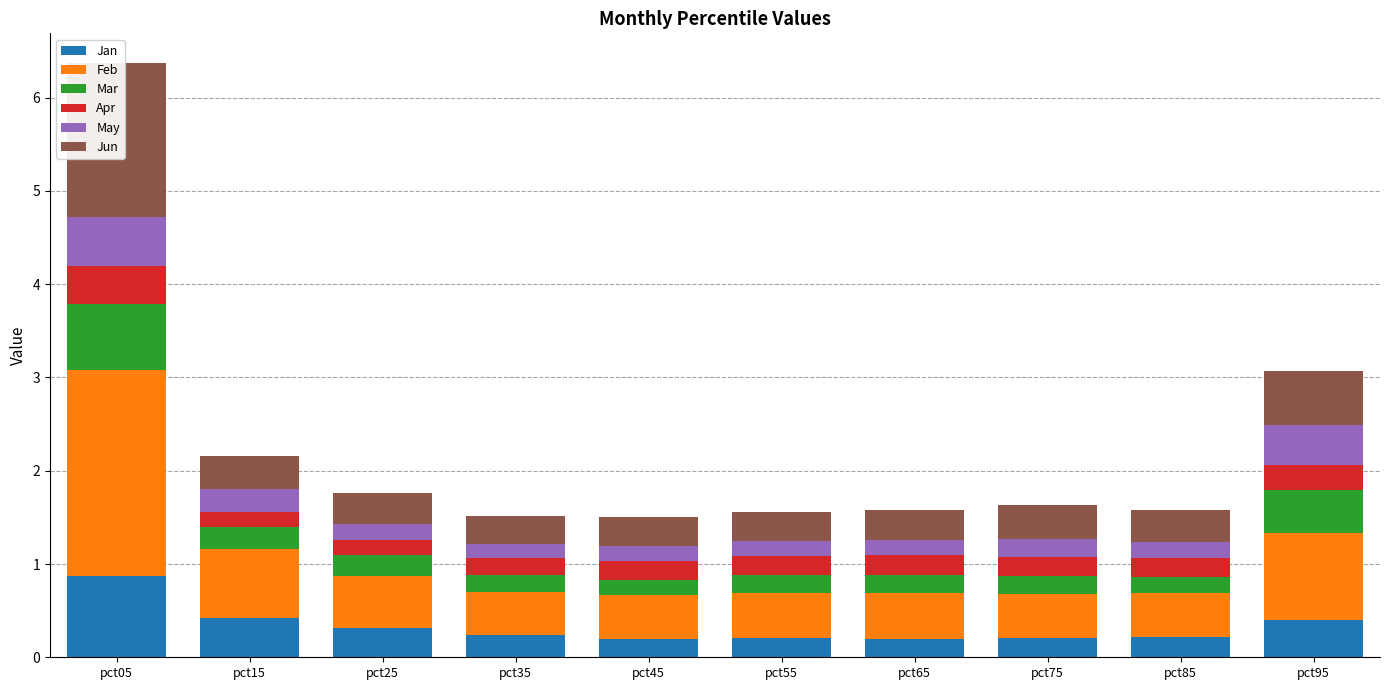

What is the minimum value shown in the chart?

0.1